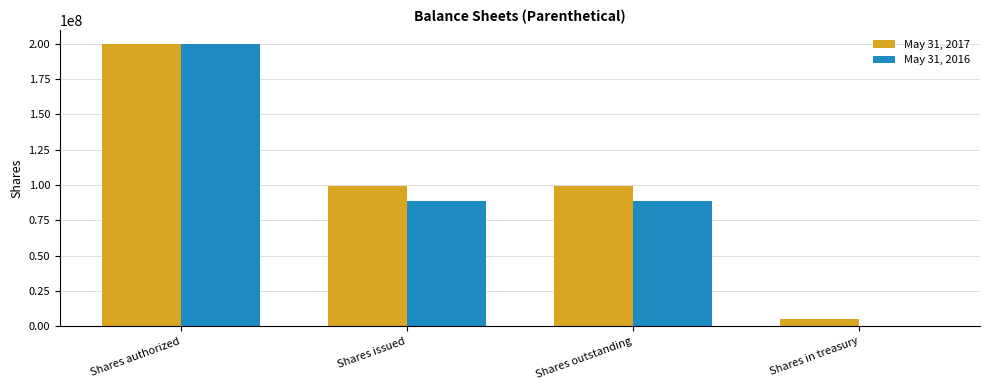

Are the bars grouped side by side (vs. stacked)?

Yes